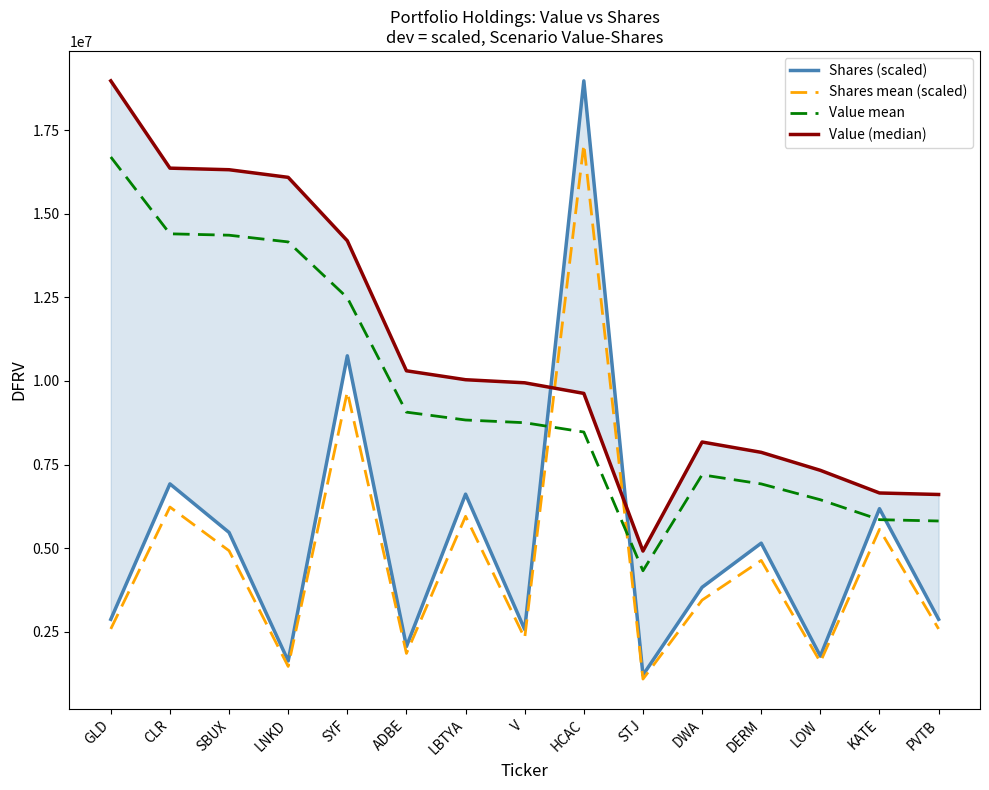

Reading right to left, what are all the values shown in this chart?

Shares (scaled): 2873064.8	6180115.6	1772719.3	5150026.1	3830753.0	1206687.2	18971000.0	2567849.5	6614906.1	2060064.1	10751008.4	1628070.0	5470449.4	6922209.1	2873064.8
Shares mean (scaled): 2585758.3	5562104.0	1595447.4	4635023.5	3447677.7	1086018.5	17073900.0	2311064.6	5953415.4	1854057.7	9675907.6	1465263.0	4923404.5	6229988.2	2585758.3
Value mean: 5812400.0	5852000.0	6447760.0	6921200.0	7193120.0	4324320.0	8471760.0	8750720.0	8831680.0	9066640.0	12487200.0	14155680.0	14356320.0	14397680.0	16694480.0
Value (median): 6605000.0	6650000.0	7327000.0	7865000.0	8174000.0	4914000.0	9627000.0	9944000.0	10036000.0	10303000.0	14190000.0	16086000.0	16314000.0	16361000.0	18971000.0